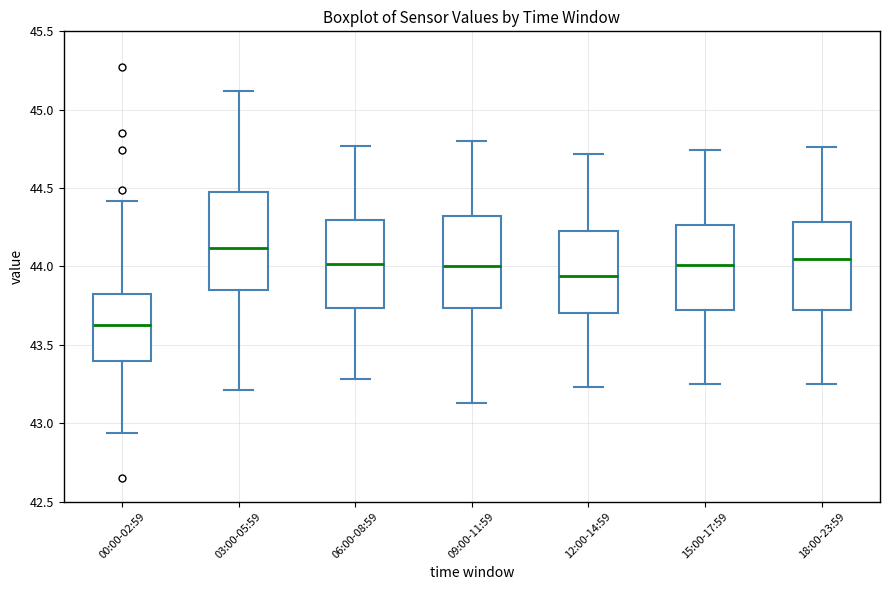

Where is the lower edge of the box for 12:00-14:59 on the y-axis? The values are not printed on the chart, so give them approximately, as read against the axis.

43.70